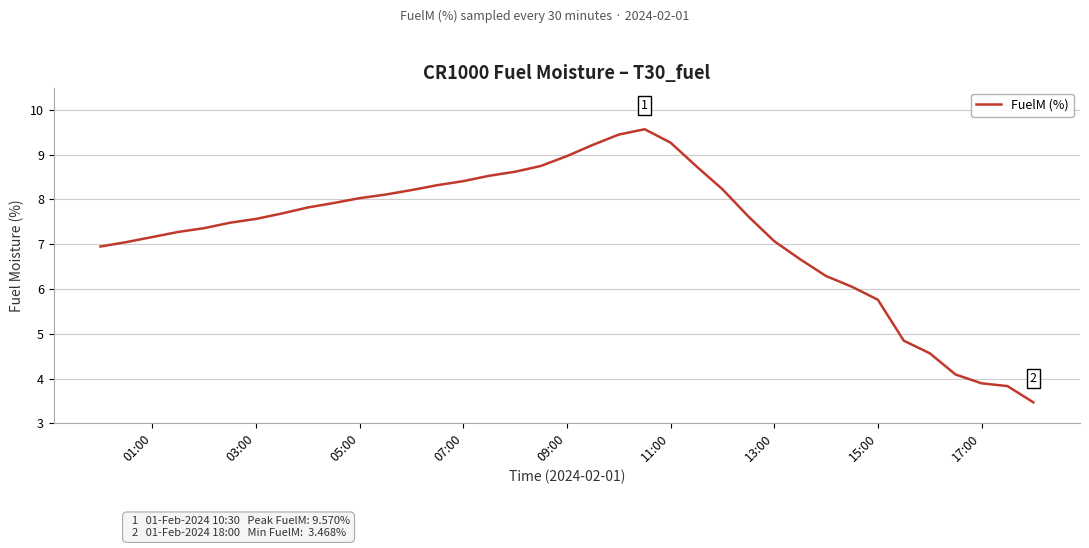

What is the greatest value displayed?

9.6